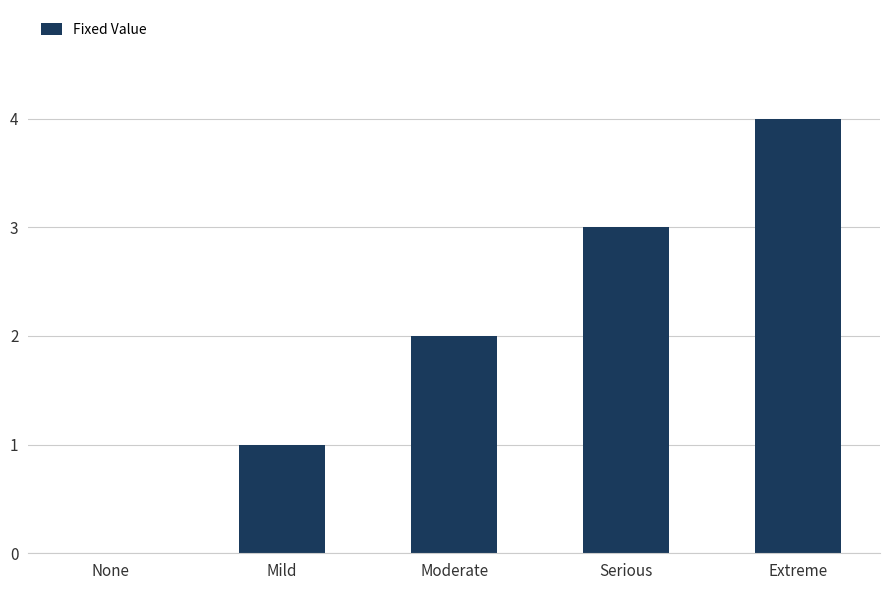

Which category has the highest value across all series?

Extreme